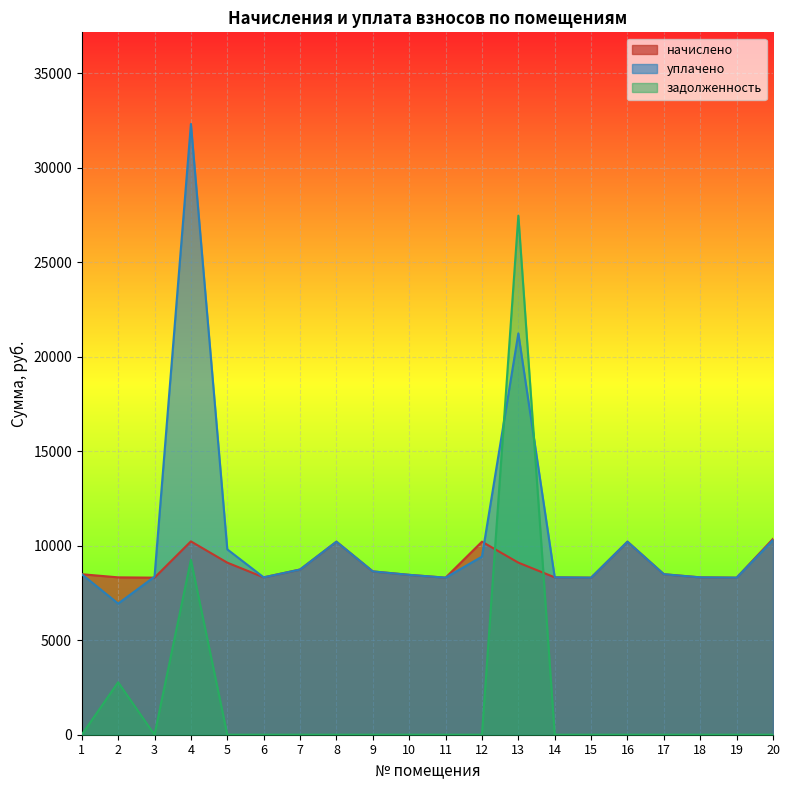

Which series has the largest total across all categories?

уплачено